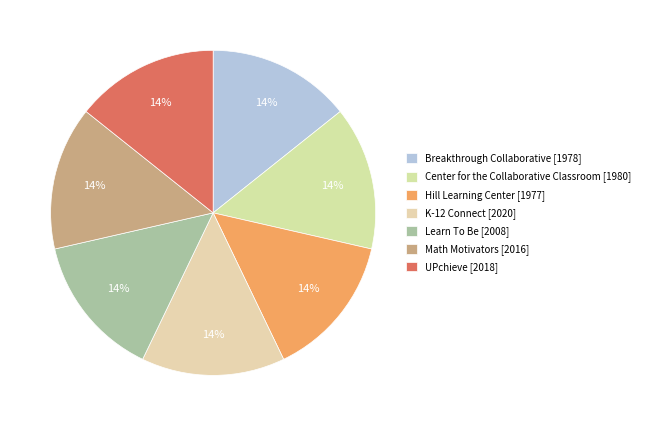

True or false: Center for the Collaborative Classroom accounts for 22% of the total.

False